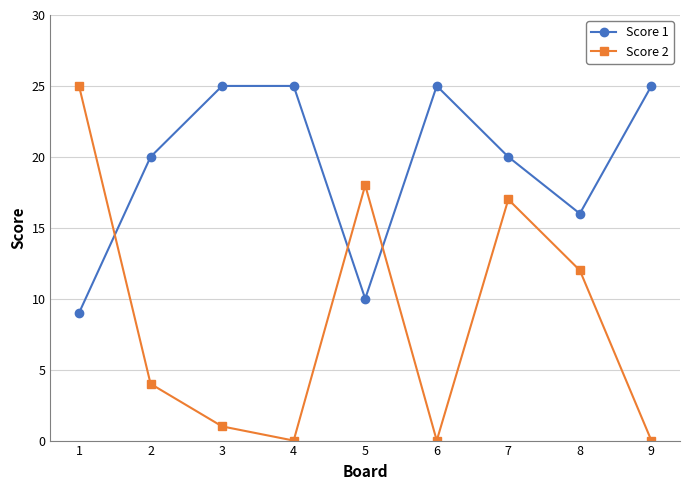

Where is the first local maximum for Score 2?

5